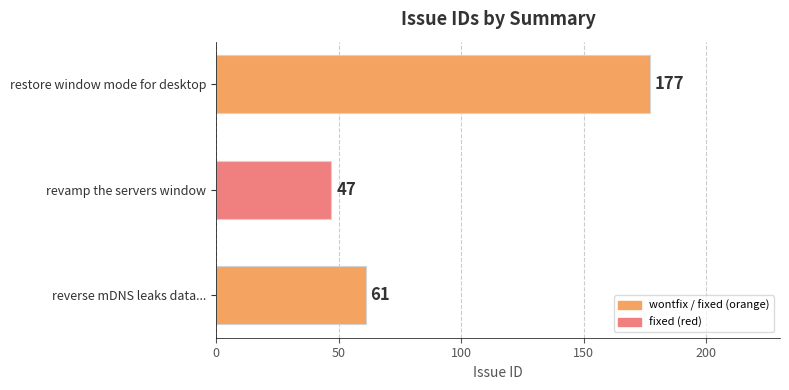

Count the number of categories in the chart.

3